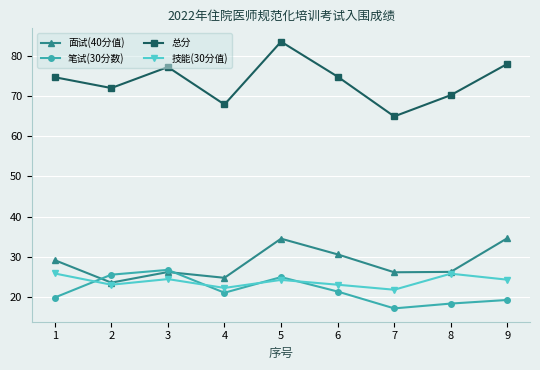

What is the difference between the second highest and second lowest values in the 笔试(30分数) series?

7.2